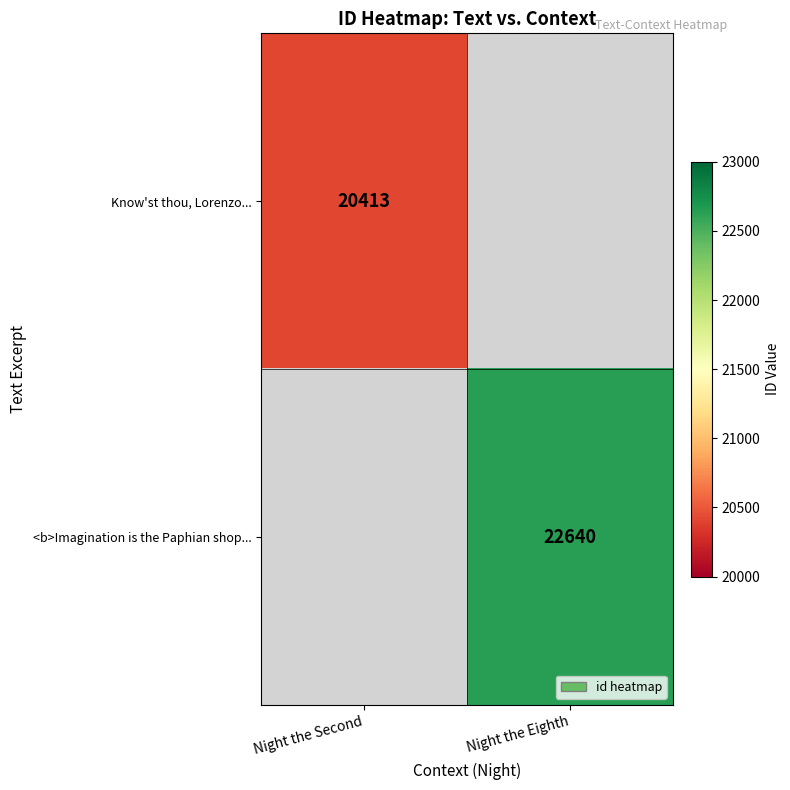

The <b>Imagination is the Paphian shop... series shows 13639 at Night the Eighth. True or false?

False